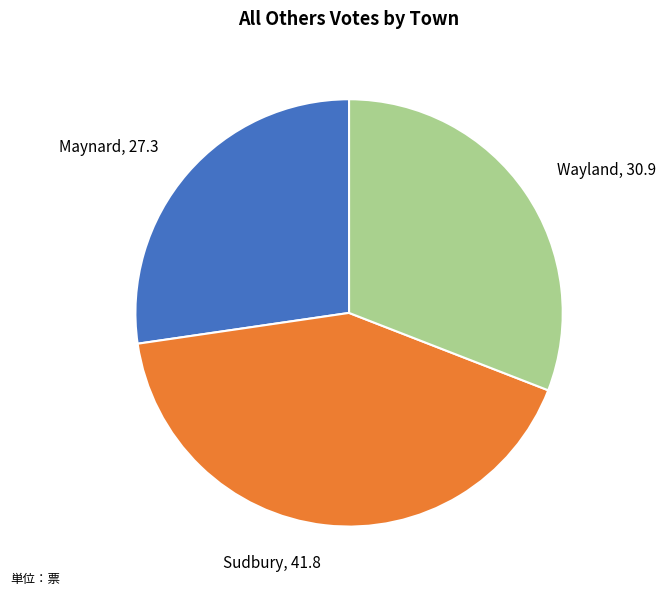

Between Sudbury and Maynard, which is larger?

Sudbury